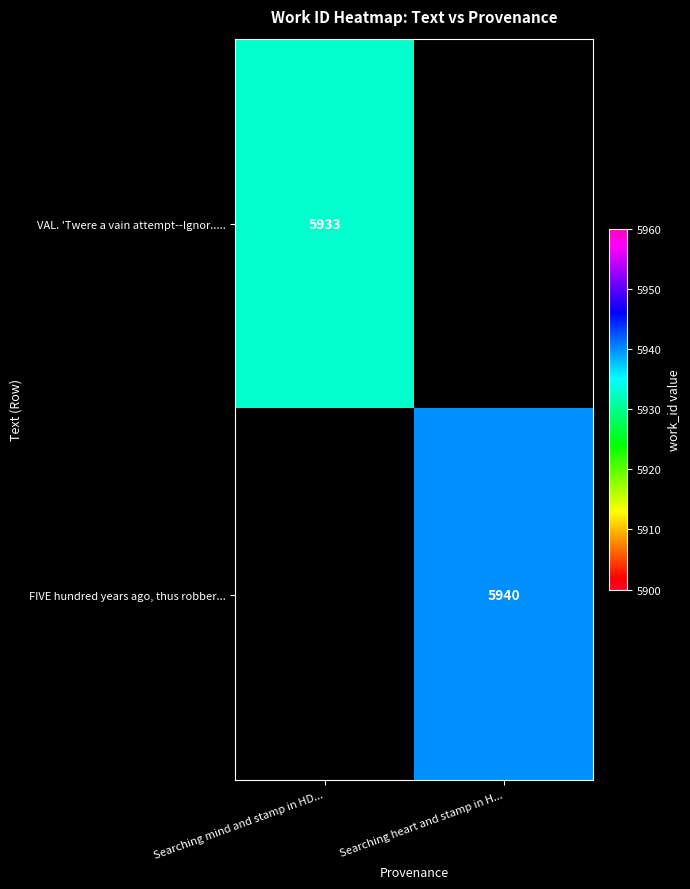

The value of VAL. 'Twere a vain attempt--Ignor..... at Searching mind and stamp in HD... is 5933. True or false?

True